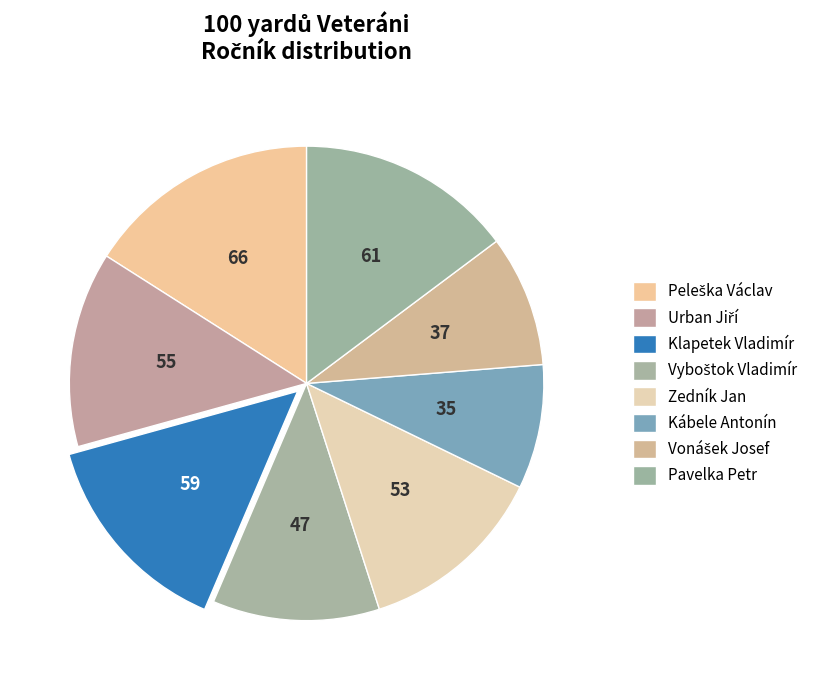

Is it true that Vyboštok Vladimír is 11% of the pie?

True